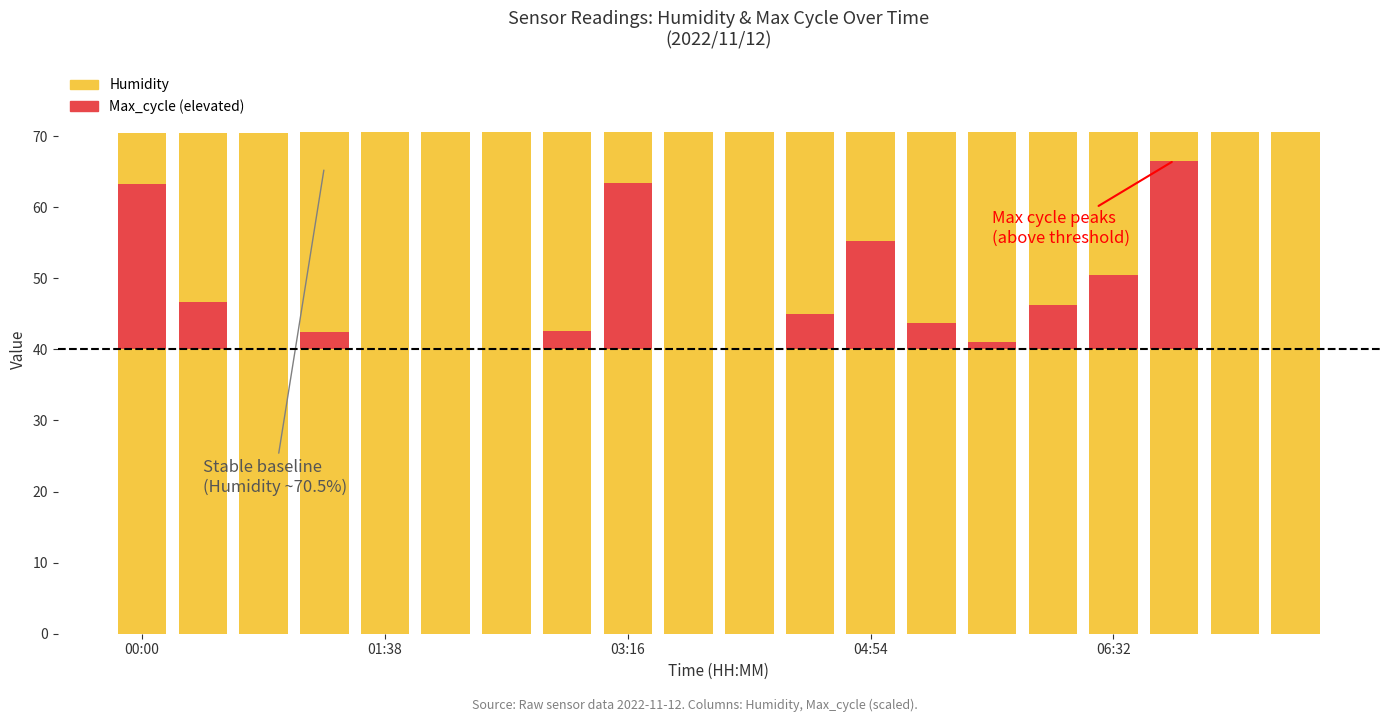

What position from the left is 14?

15